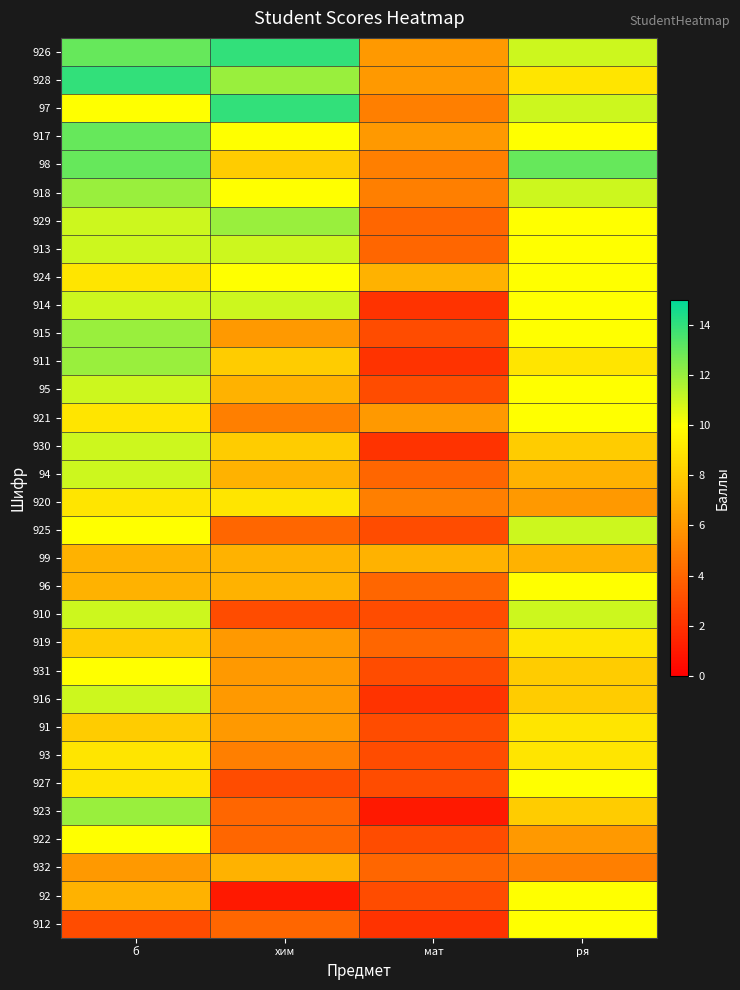

Reading left to right, transcribe all the data shown in this chart.

926: б=13	хим=14	мат=6	ря=11
928: б=14	хим=12	мат=6	ря=9
97: б=10	хим=14	мат=5	ря=11
917: б=13	хим=10	мат=6	ря=10
98: б=13	хим=8	мат=5	ря=13
918: б=12	хим=10	мат=5	ря=11
929: б=11	хим=12	мат=4	ря=10
913: б=11	хим=11	мат=4	ря=10
924: б=9	хим=10	мат=7	ря=10
914: б=11	хим=11	мат=2	ря=10
915: б=12	хим=6	мат=3	ря=10
911: б=12	хим=8	мат=2	ря=9
95: б=11	хим=7	мат=3	ря=10
921: б=9	хим=5	мат=6	ря=10
930: б=11	хим=8	мат=2	ря=8
94: б=11	хим=7	мат=4	ря=7
920: б=9	хим=9	мат=5	ря=6
925: б=10	хим=4	мат=3	ря=11
99: б=7	хим=7	мат=7	ря=7
96: б=7	хим=7	мат=4	ря=10
910: б=11	хим=3	мат=3	ря=11
919: б=8	хим=6	мат=4	ря=9
931: б=10	хим=6	мат=3	ря=8
916: б=11	хим=6	мат=2	ря=8
91: б=8	хим=6	мат=3	ря=9
93: б=9	хим=5	мат=3	ря=9
927: б=9	хим=3	мат=3	ря=10
923: б=12	хим=4	мат=1	ря=8
922: б=10	хим=4	мат=3	ря=6
932: б=6	хим=7	мат=4	ря=5
92: б=7	хим=1	мат=3	ря=10
912: б=3	хим=4	мат=2	ря=10